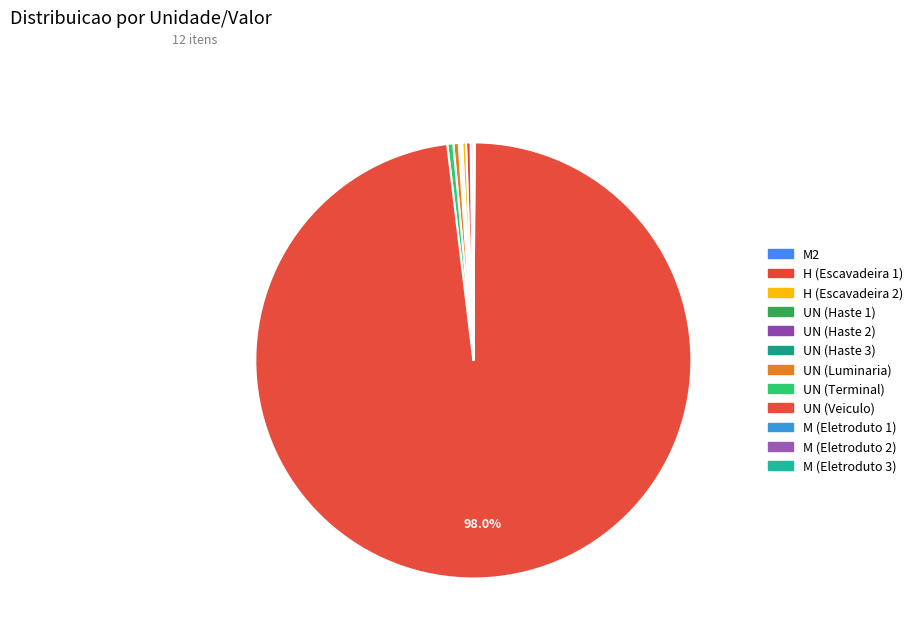

What portion of the pie excludes UN (Terminal)?

99.6%